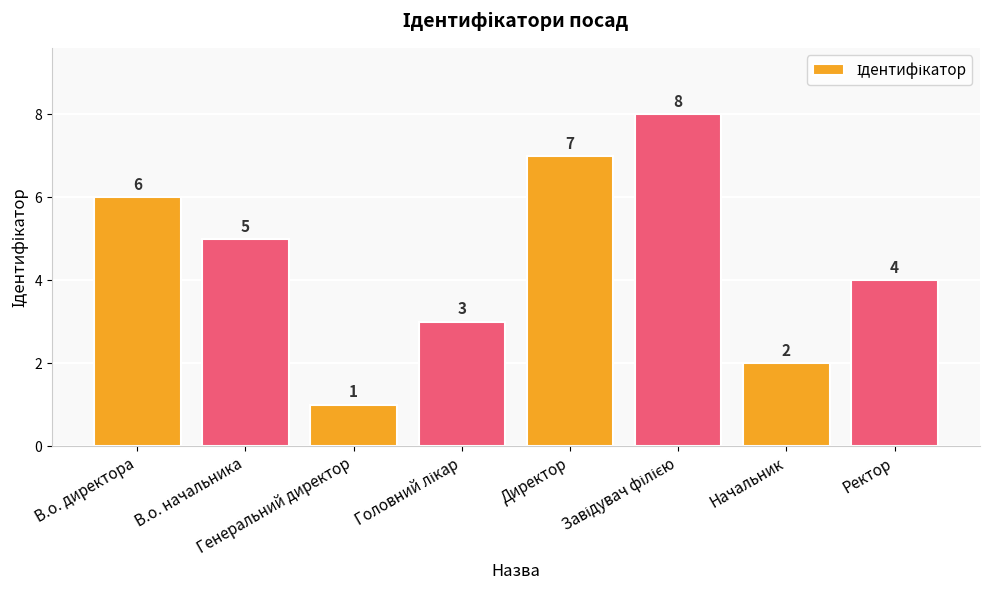

What is the change in value from Генеральний директор to Начальник?

+1